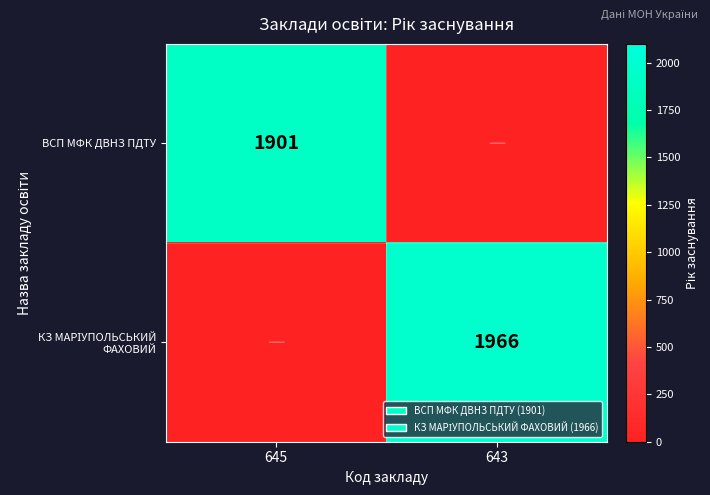

Is it true that ВСП МФК ДВНЗ ПДТУ equals 2975 at 645?

False